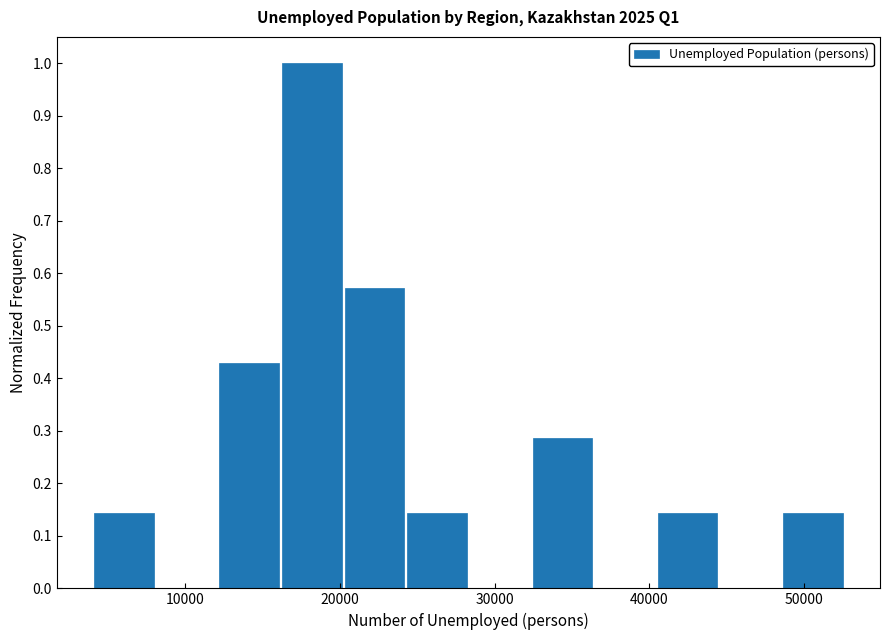

Reading left to right, list every bar in this chart as the range it spans on the x-axis followed by its height. Neither the bar edges nor the heights are printed on the chart, so give them approximately, as read against the axes.

4000 to 8000: 0.14
8000 to 12000: 0
12000 to 16000: 0.43
16000 to 20000: 1.00
20000 to 24000: 0.57
24000 to 28000: 0.14
28000 to 32000: 0
32000 to 36000: 0.29
36000 to 40000: 0
40000 to 44000: 0.14
44000 to 49000: 0
49000 to 53000: 0.14